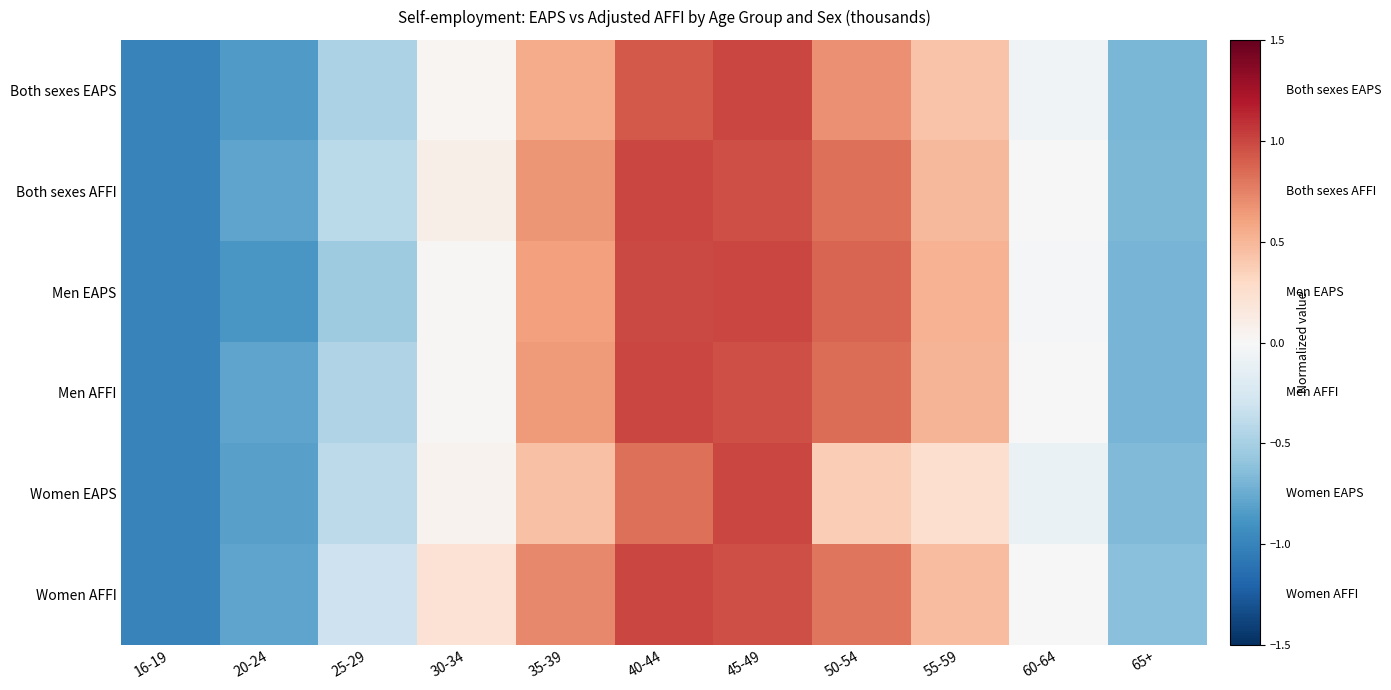

How many data points does each series have?

11